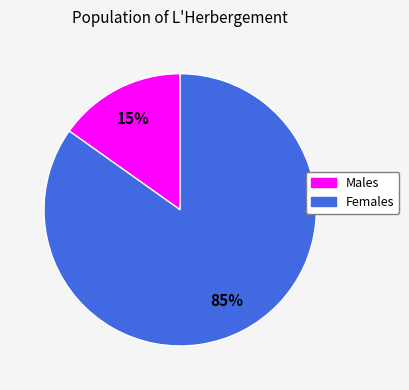

Which slice represents more than half of the pie?

Females